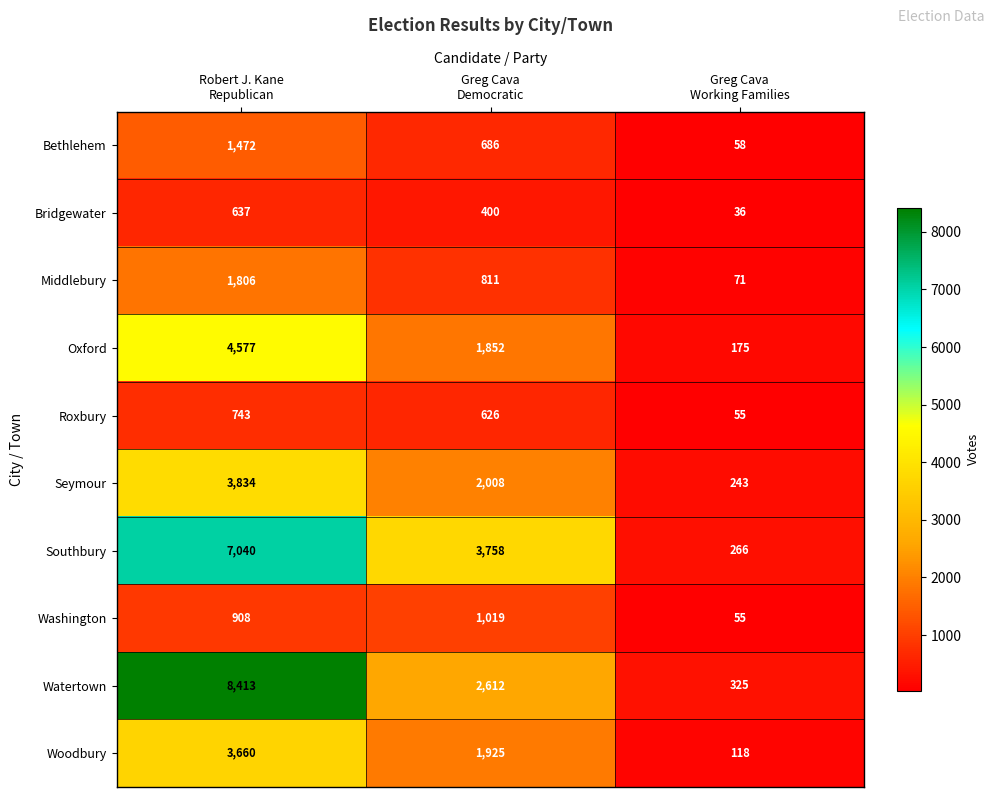

At which category does the chart reach its peak across all series?

Robert J. Kane
Republican